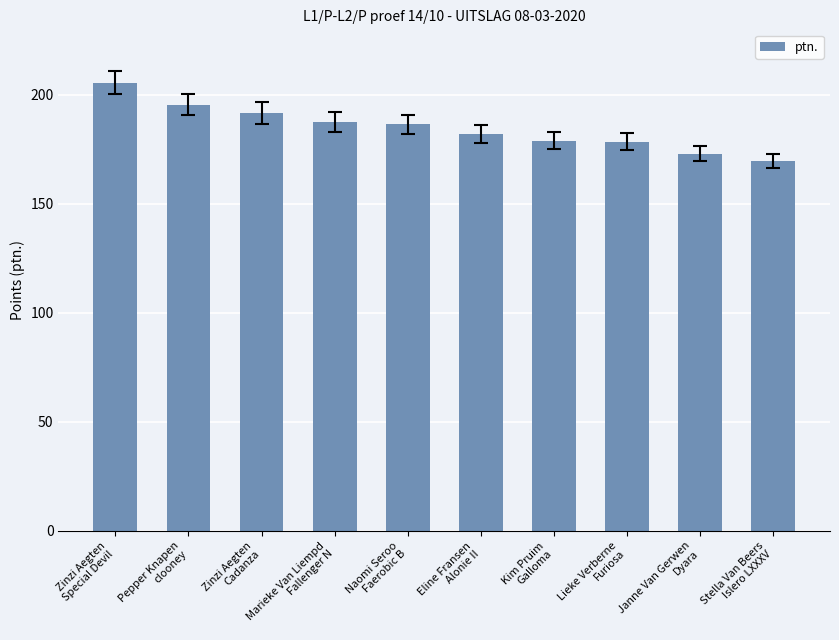

True or false: the data shows 186.5 at Naomi Seroo
Faerobic B.

True